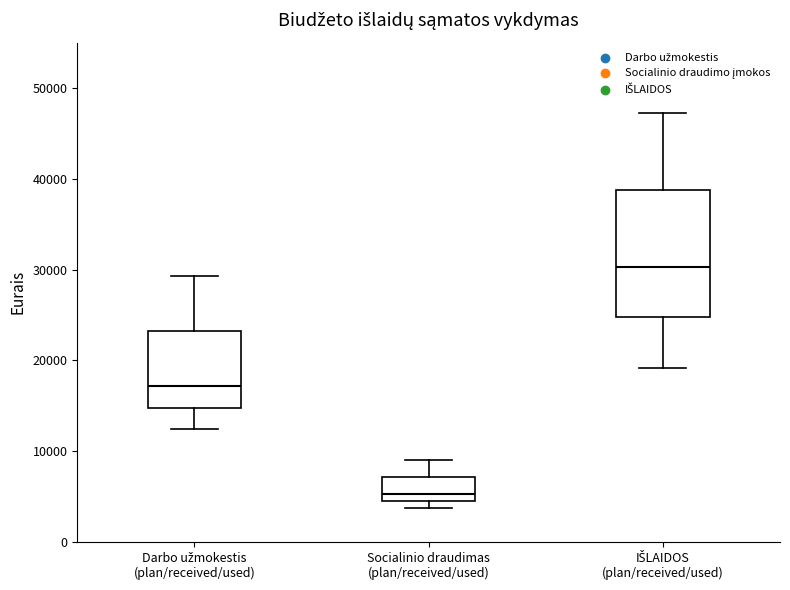

Where does the upper whisker of the box for IŠLAIDOS (plan/received/used) end on the y-axis? The values are not printed on the chart, so give them approximately, as read against the axis.

47000